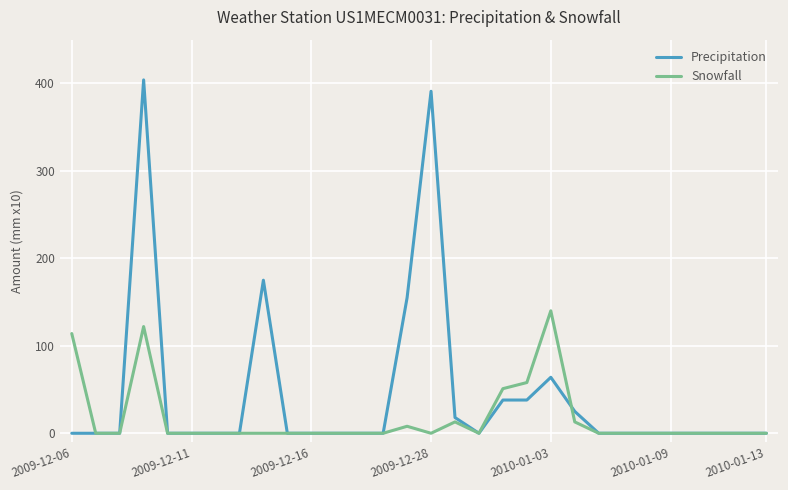

Which series has the widest spread of values?

Precipitation